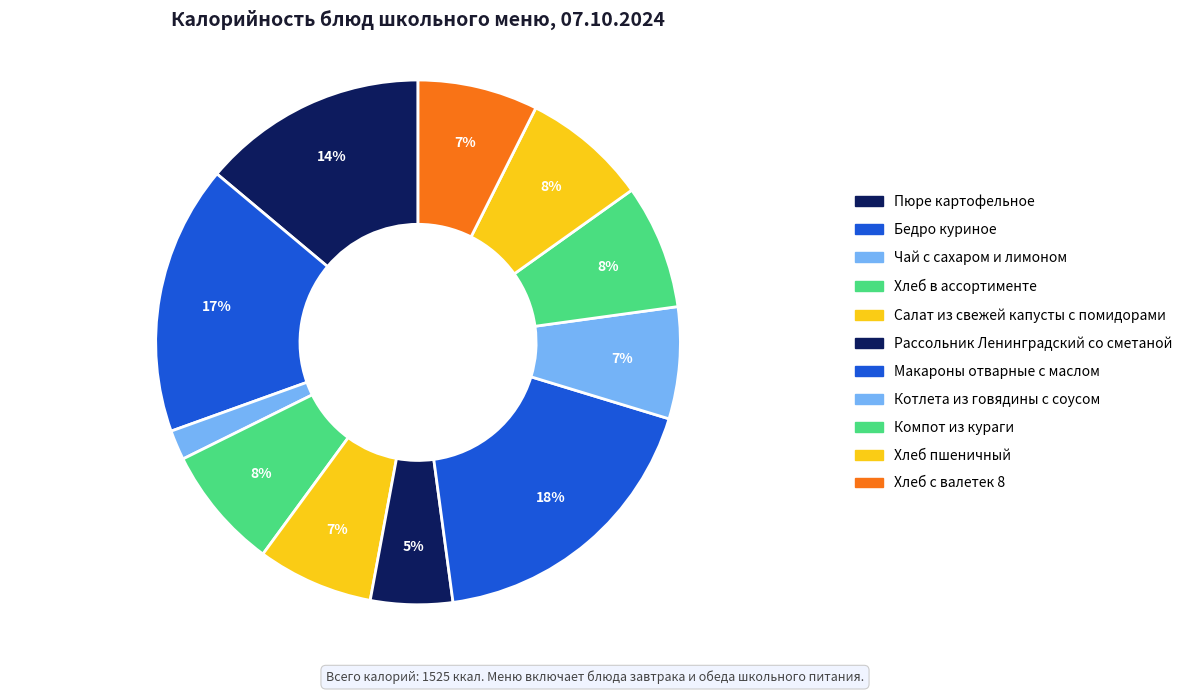

Rank the categories by value from lowest to highest.

Чай с сахаром и лимоном, Рассольник Ленинградский со сметаной, Котлета из говядины с соусом, Салат из свежей капусты с помидорами, Хлеб с валетек 8, Хлеб в ассортименте, Компот из кураги, Хлеб пшеничный, Пюре картофельное, Бедро куриное, Макароны отварные с маслом